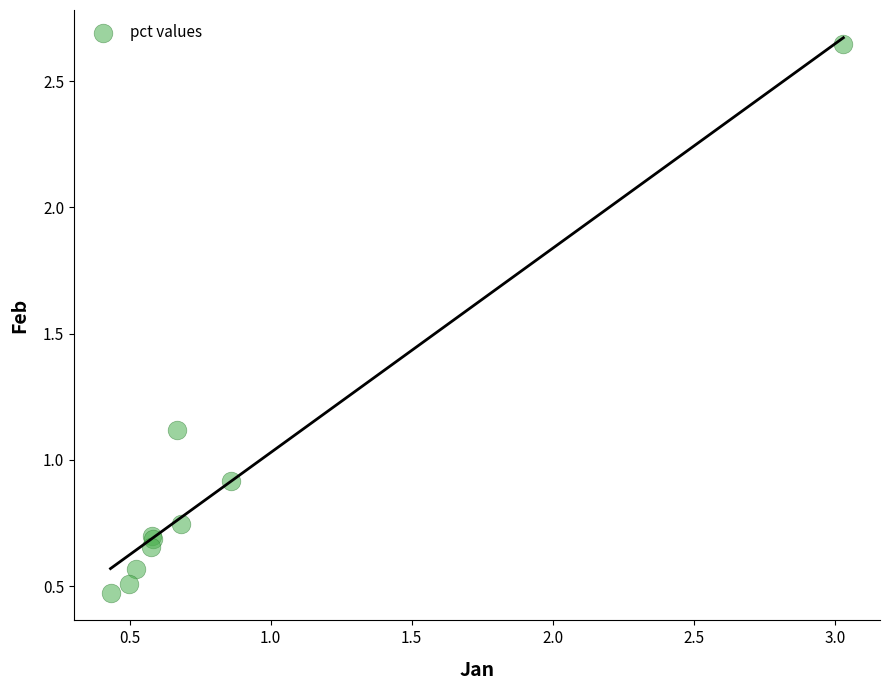

What Y value in the scatter plot is closest to 1?

0.9